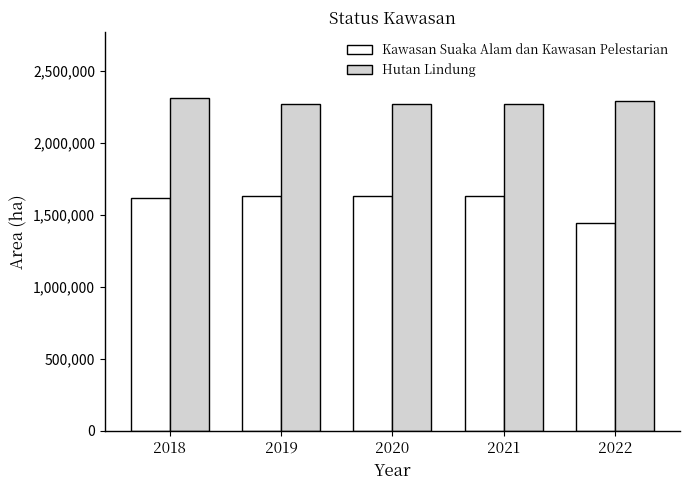

What is the difference between the maximum and minimum values in the Hutan Lindung series?

37094